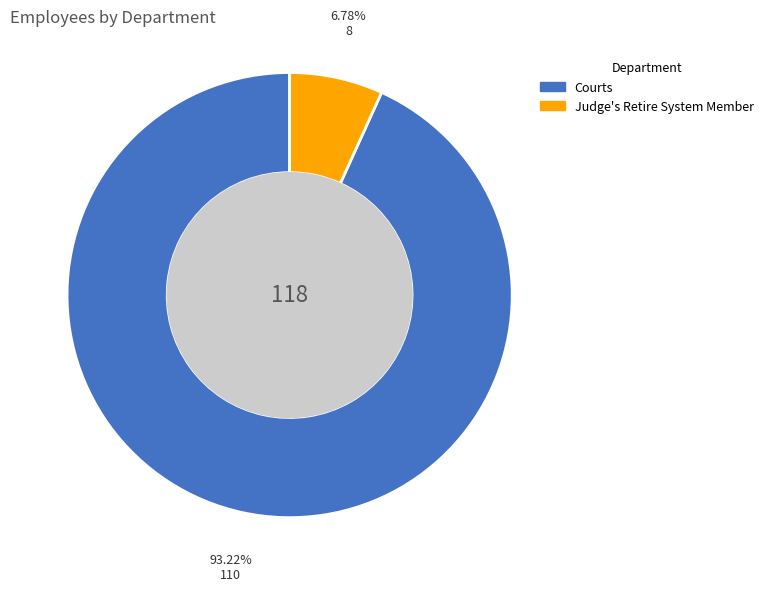

Is the sum of Courts and Judge's Retire System Member greater than half?

Yes